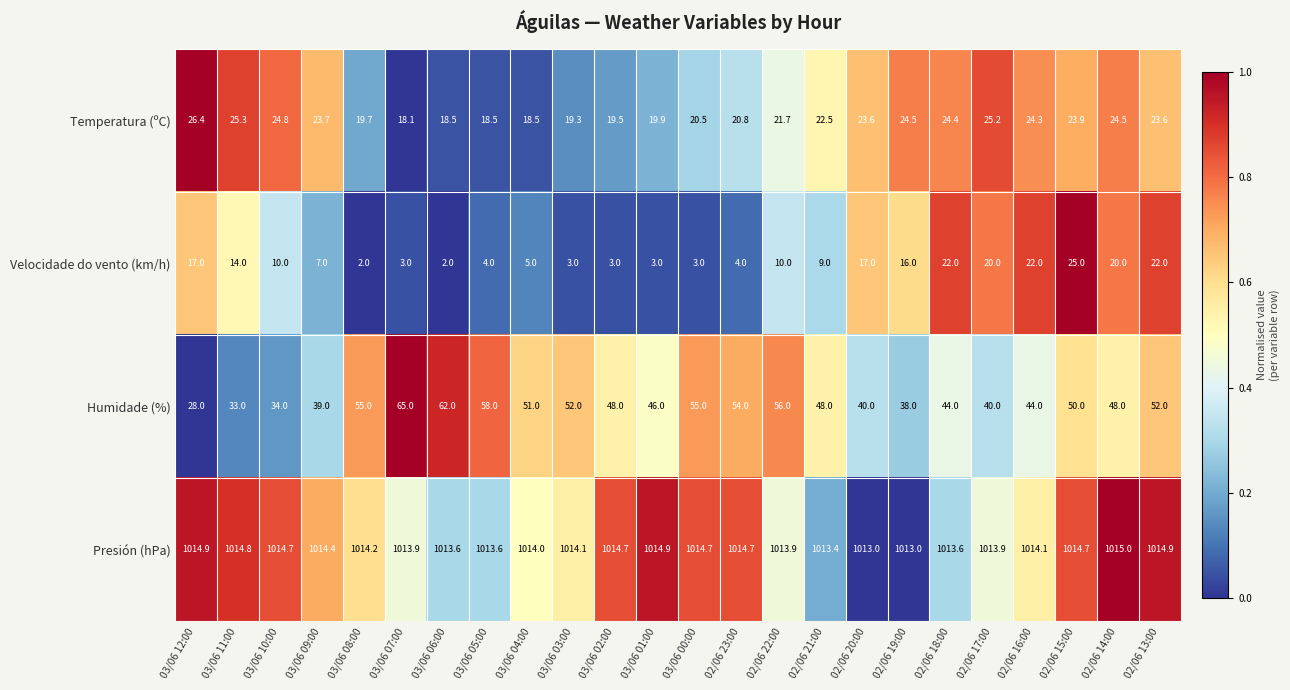

What is the lowest value of the Temperatura (ºC) series?

18.1